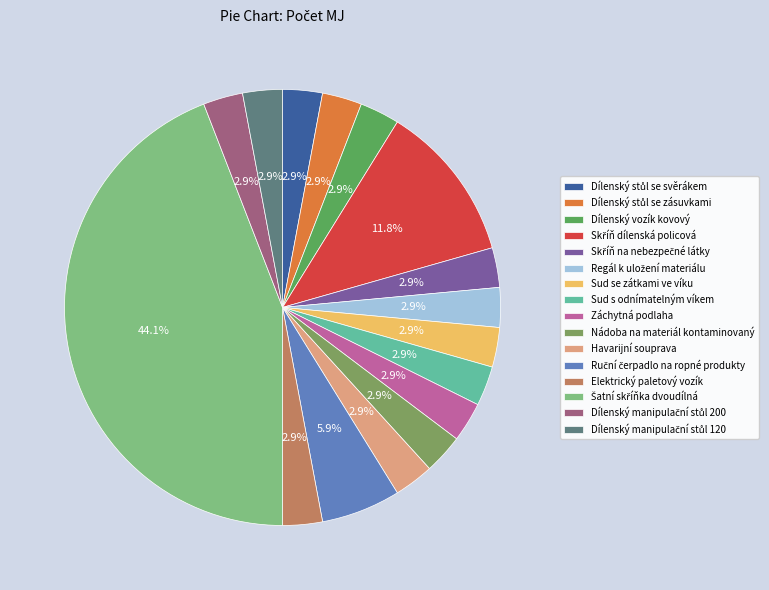

Count the number of slices in the pie.

16